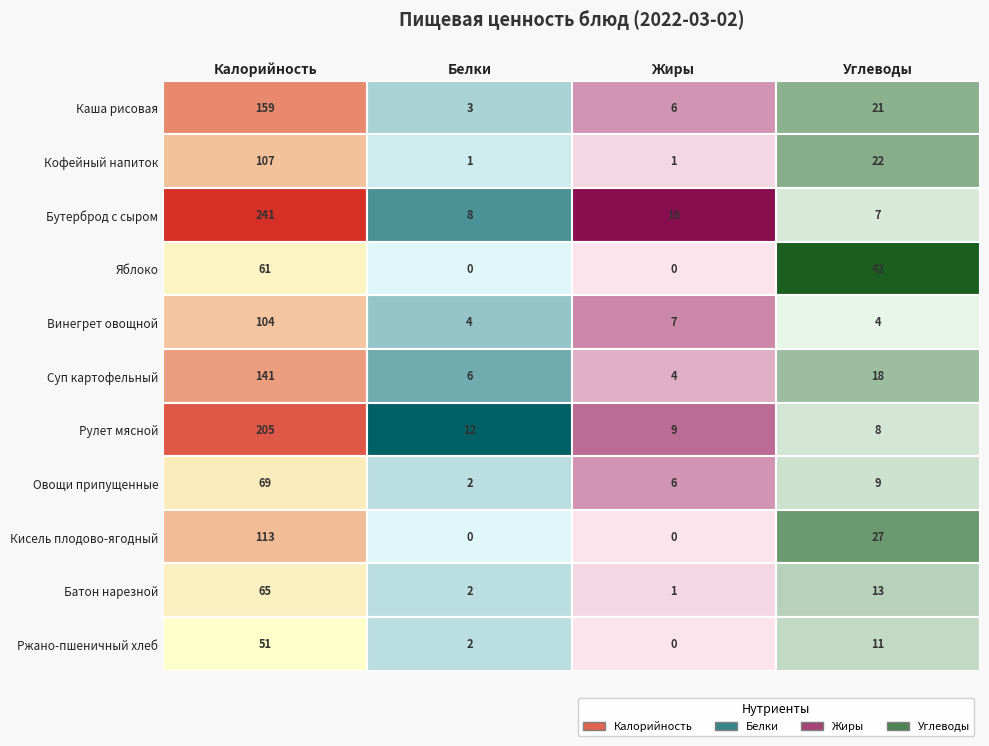

Between Белки and Углеводы, which is larger?

Углеводы